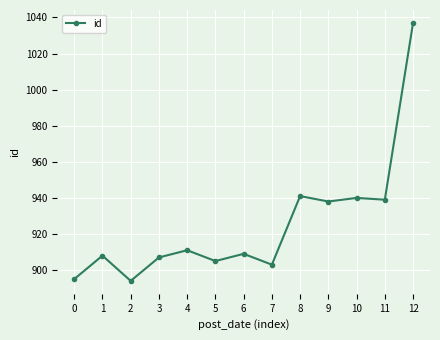

What is the maximum value shown in the chart?

1037